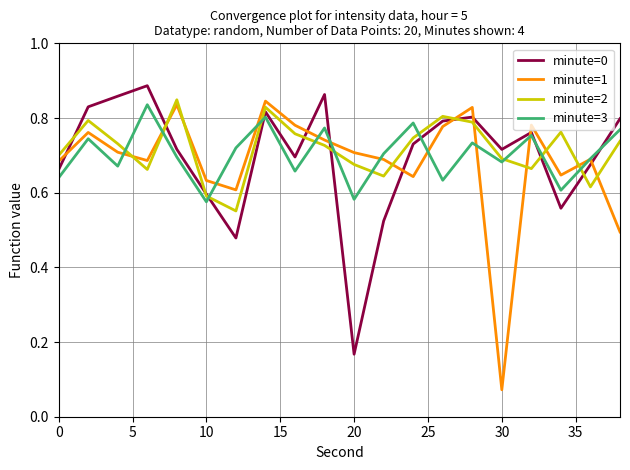

Which series has the largest range (max minus min)?

minute=1